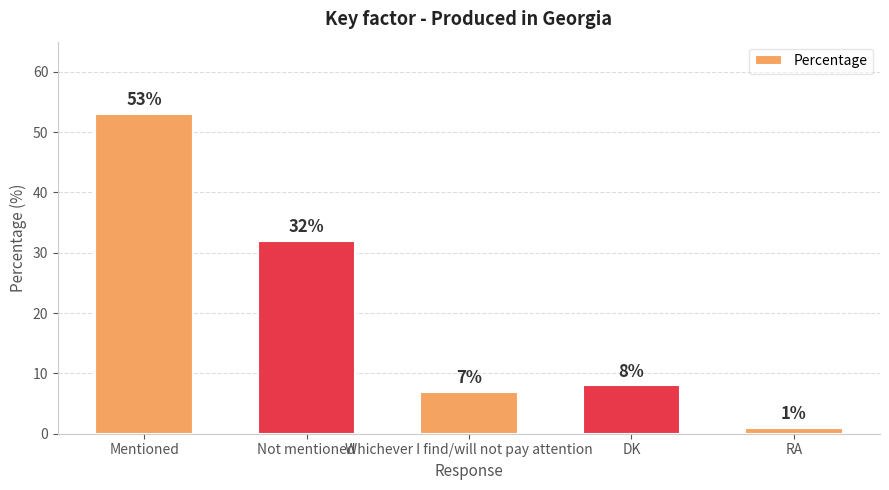

Rank the categories by value from highest to lowest.

Mentioned, Not mentioned, DK, Whichever I find/will not pay attention, RA